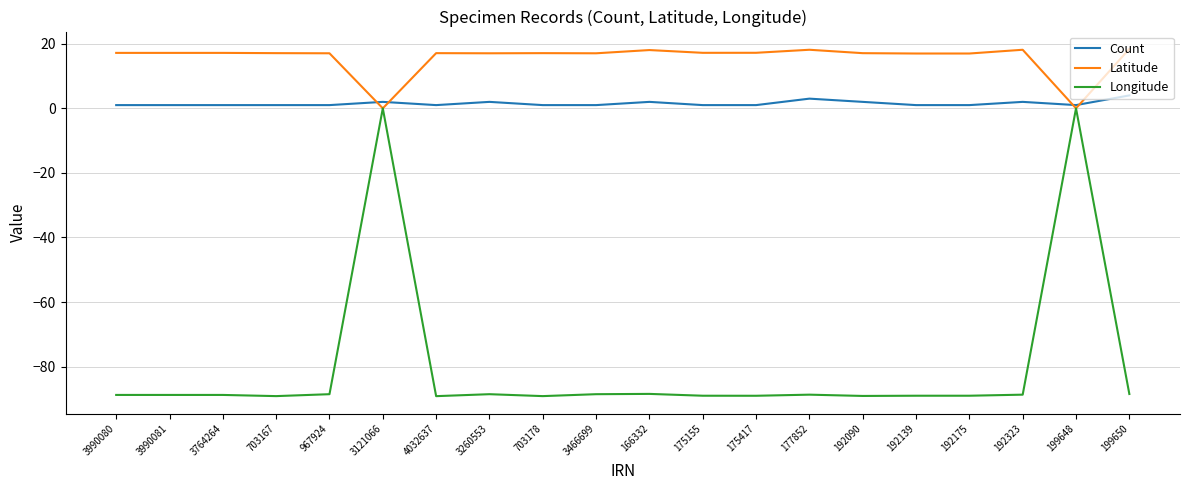

What is the minimum value shown in the chart?

-89.1